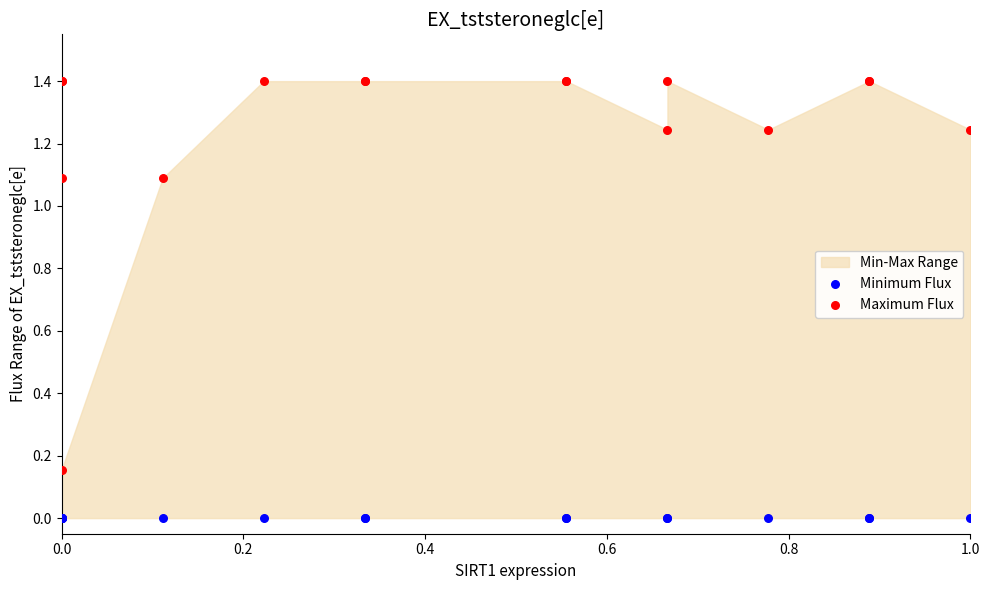

Which series reaches the maximum Y coordinate?

Maximum Flux